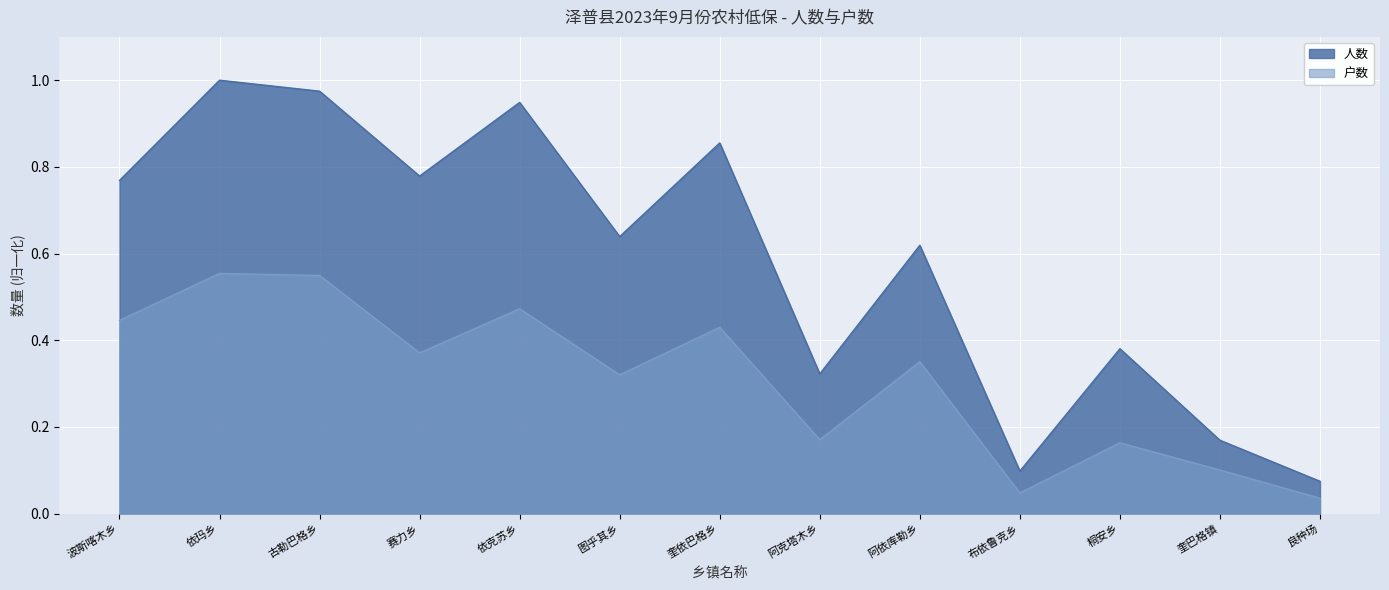

The 户数 series shows 0.2 at 桐安乡. True or false?

True